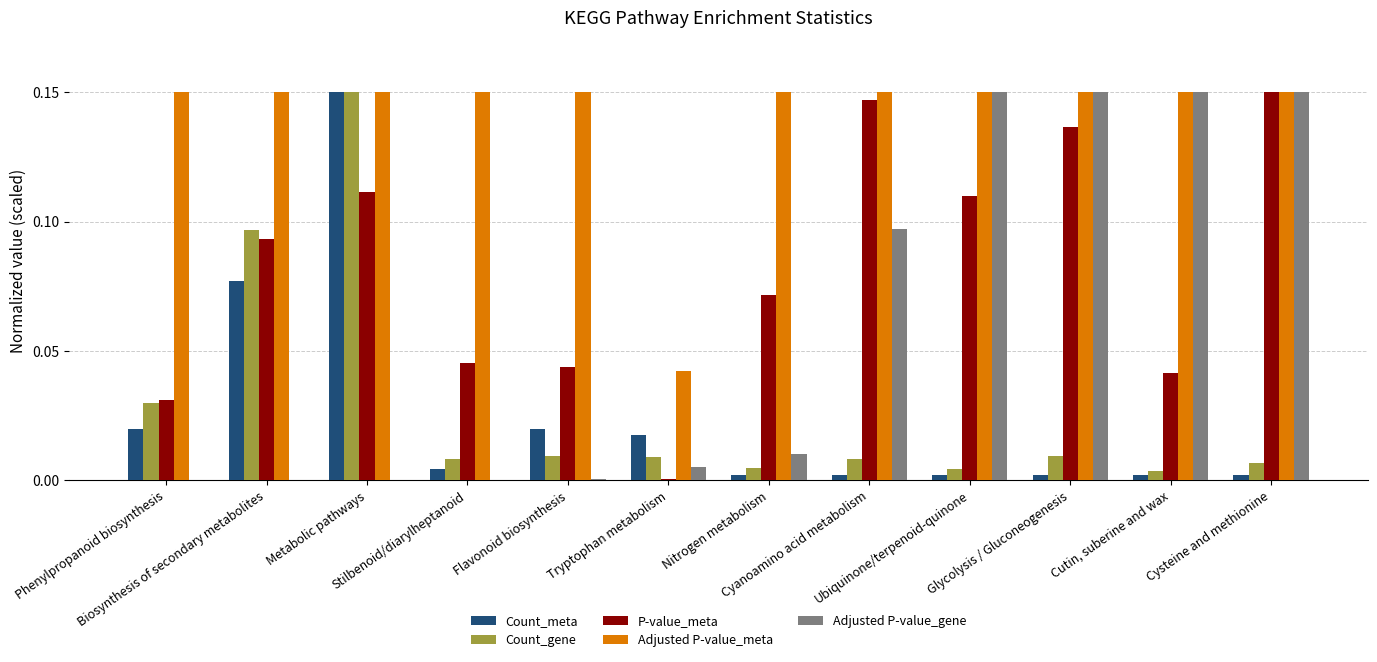

Reading right to left, transcribe all the data shown in this chart.

Count_meta: Cysteine and methionine=0.0	Cutin, suberine and wax=0.0	Glycolysis / Gluconeogenesis=0.0	Ubiquinone/terpenoid-quinone=0.0	Cyanoamino acid metabolism=0.0	Nitrogen metabolism=0.0	Tryptophan metabolism=0.0	Flavonoid biosynthesis=0.0	Stilbenoid/diarylheptanoid=0.0	Metabolic pathways=0.1	Biosynthesis of secondary metabolites=0.1	Phenylpropanoid biosynthesis=0.0
Count_gene: Cysteine and methionine=0.0	Cutin, suberine and wax=0.0	Glycolysis / Gluconeogenesis=0.0	Ubiquinone/terpenoid-quinone=0.0	Cyanoamino acid metabolism=0.0	Nitrogen metabolism=0.0	Tryptophan metabolism=0.0	Flavonoid biosynthesis=0.0	Stilbenoid/diarylheptanoid=0.0	Metabolic pathways=0.1	Biosynthesis of secondary metabolites=0.1	Phenylpropanoid biosynthesis=0.0
P-value_meta: Cysteine and methionine=0.1	Cutin, suberine and wax=0.0	Glycolysis / Gluconeogenesis=0.1	Ubiquinone/terpenoid-quinone=0.1	Cyanoamino acid metabolism=0.1	Nitrogen metabolism=0.1	Tryptophan metabolism=0.0	Flavonoid biosynthesis=0.0	Stilbenoid/diarylheptanoid=0.0	Metabolic pathways=0.1	Biosynthesis of secondary metabolites=0.1	Phenylpropanoid biosynthesis=0.0
Adjusted P-value_meta: Cysteine and methionine=0.1	Cutin, suberine and wax=0.1	Glycolysis / Gluconeogenesis=0.1	Ubiquinone/terpenoid-quinone=0.1	Cyanoamino acid metabolism=0.1	Nitrogen metabolism=0.1	Tryptophan metabolism=0.0	Flavonoid biosynthesis=0.1	Stilbenoid/diarylheptanoid=0.1	Metabolic pathways=0.1	Biosynthesis of secondary metabolites=0.1	Phenylpropanoid biosynthesis=0.1
Adjusted P-value_gene: Cysteine and methionine=0.1	Cutin, suberine and wax=0.1	Glycolysis / Gluconeogenesis=0.1	Ubiquinone/terpenoid-quinone=0.1	Cyanoamino acid metabolism=0.1	Nitrogen metabolism=0.0	Tryptophan metabolism=0.0	Flavonoid biosynthesis=0.0	Stilbenoid/diarylheptanoid=0.0	Metabolic pathways=0.0	Biosynthesis of secondary metabolites=0.0	Phenylpropanoid biosynthesis=0.0